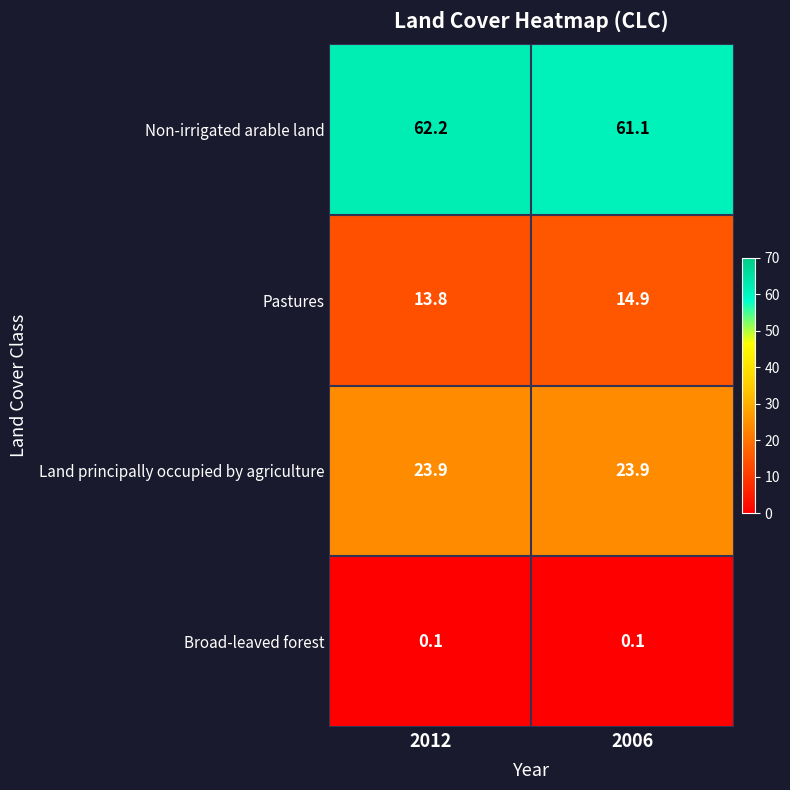

What is the spread (max minus min) of values at 2006?

61.0